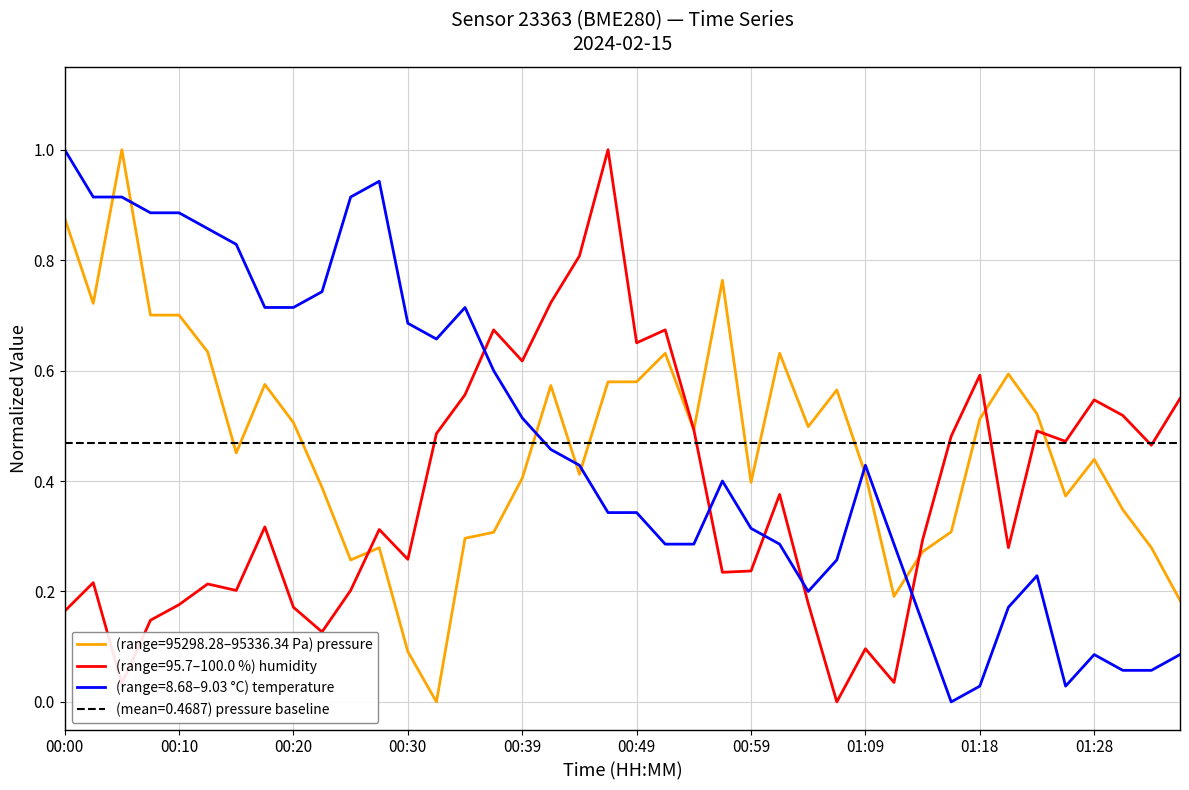

Is this an area chart (filled region under the line)?

No